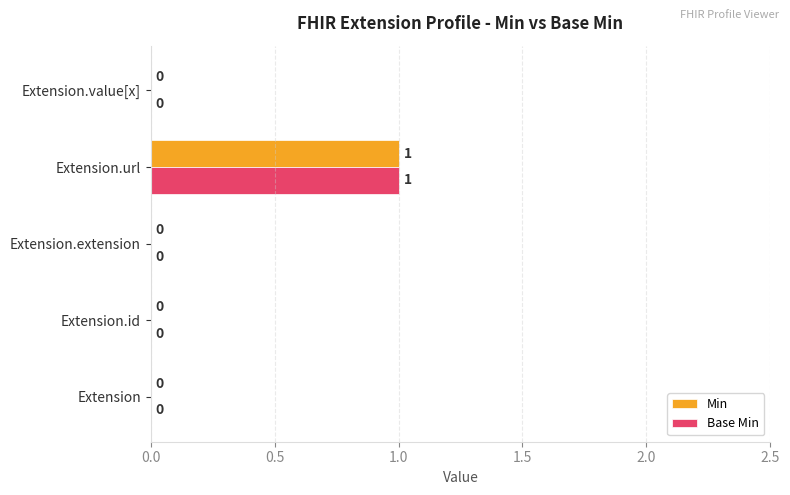

What is the maximum value shown in the chart?

1